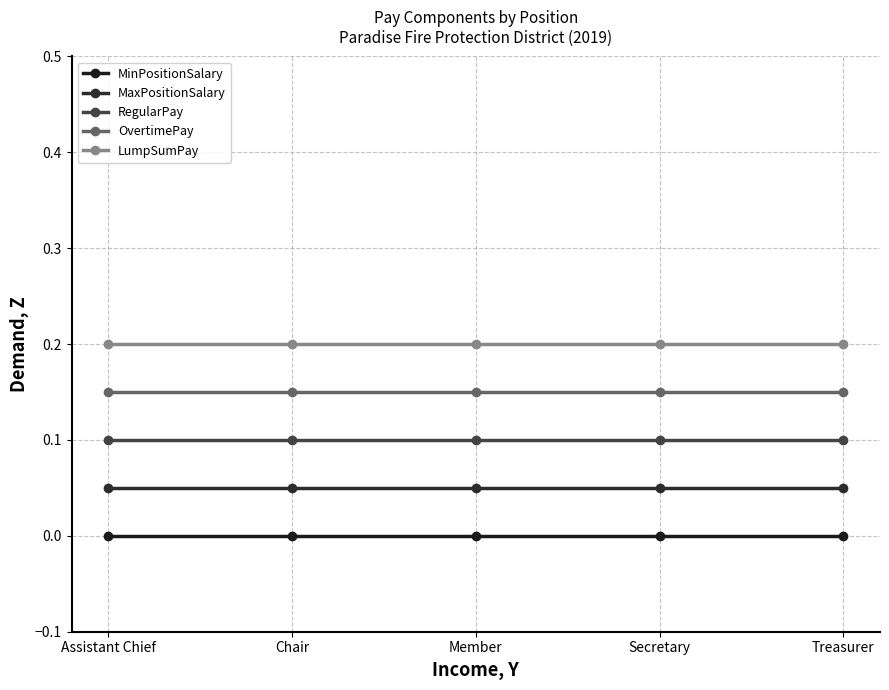

Read the OvertimePay value at Secretary.

0.2